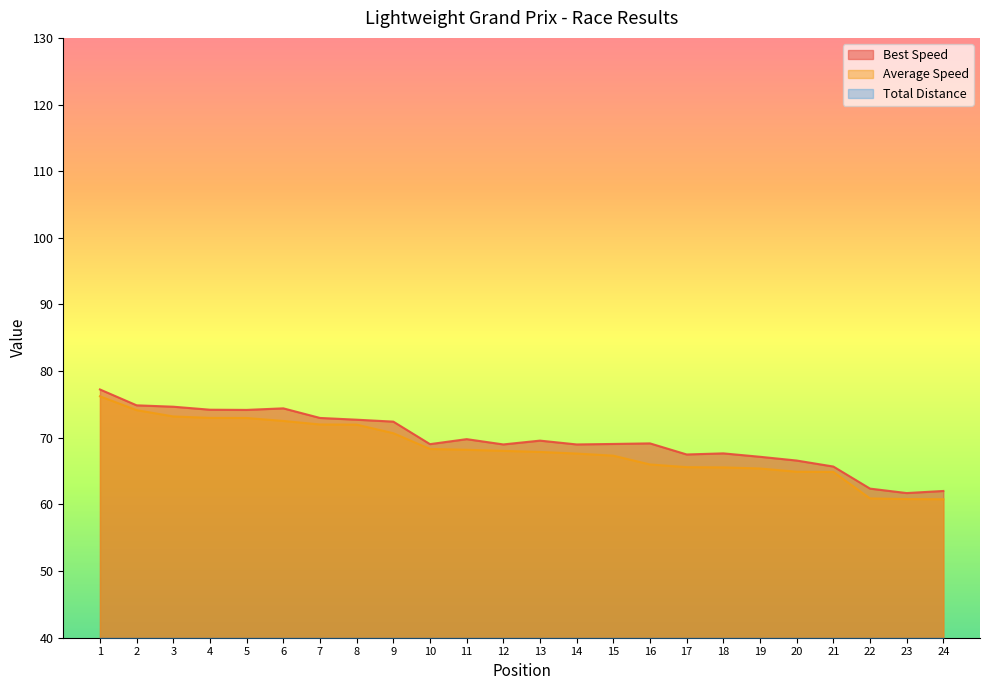

At which category does Best Lap time reach its first local peak?

6